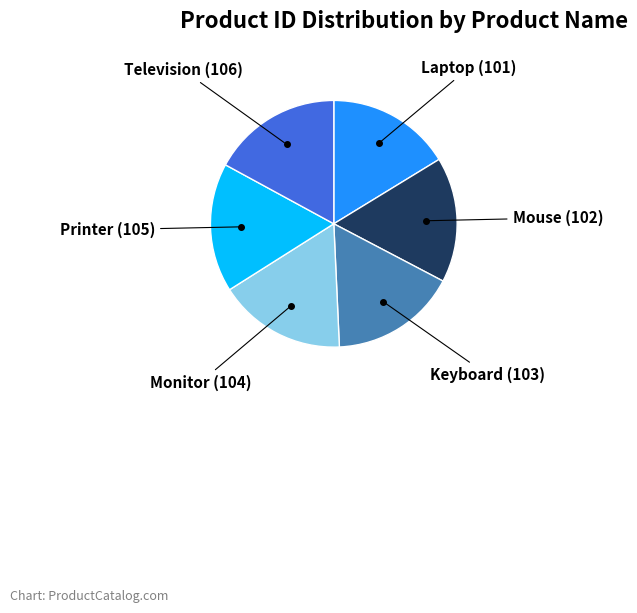

Is there a majority slice in this chart?

No